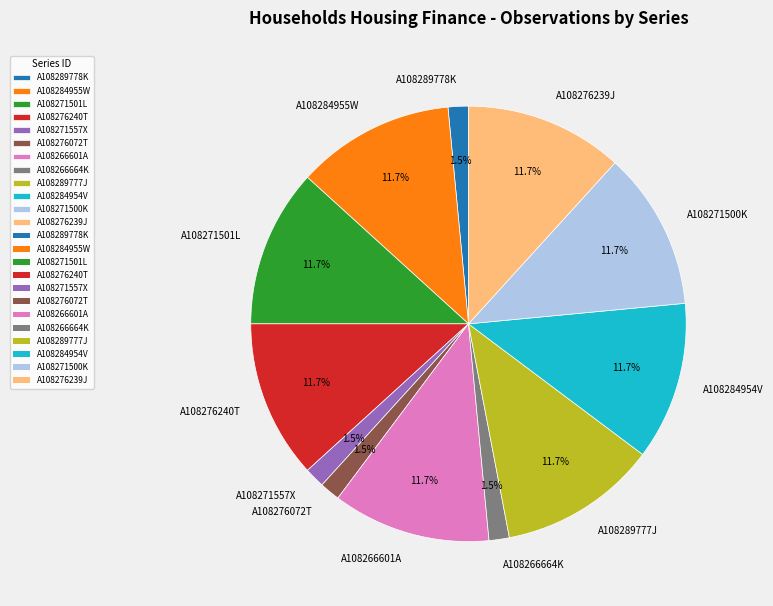

Approximately how many times larger is the value at A108284955W compared to A108266601A?

1.0